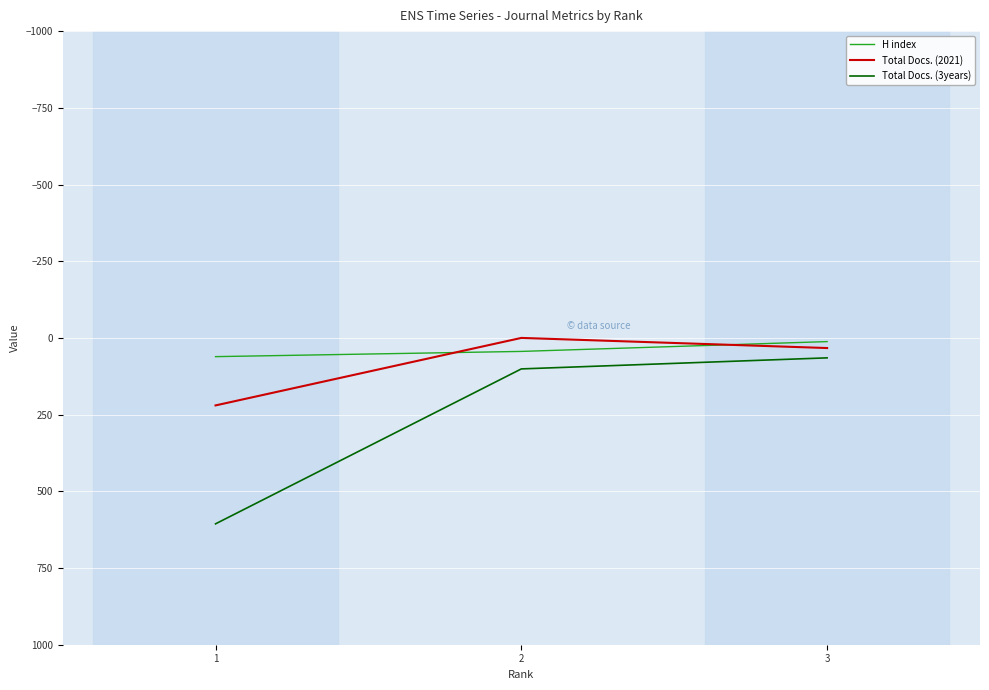

What is the spread (max minus min) of values at 3?

53